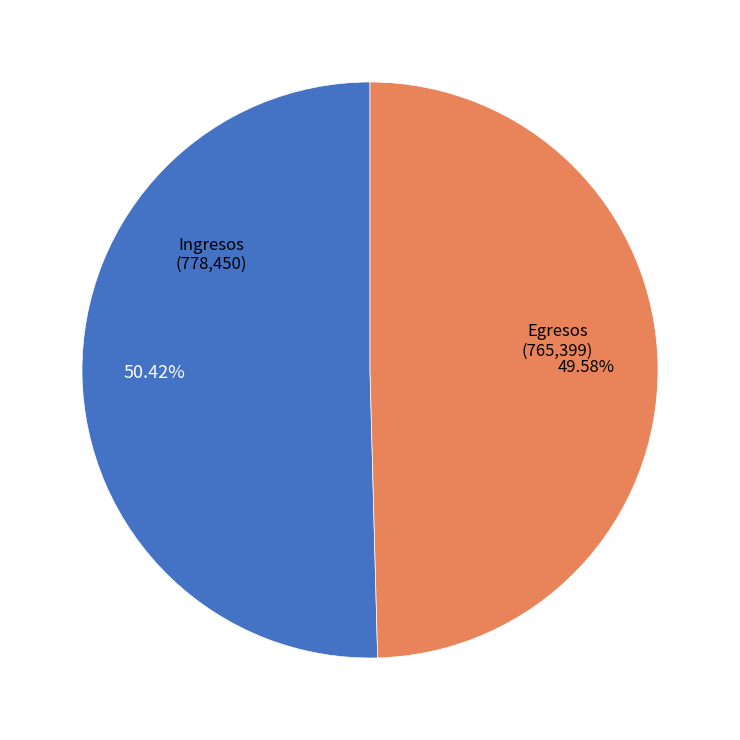

Is there a majority slice in this chart?

Yes